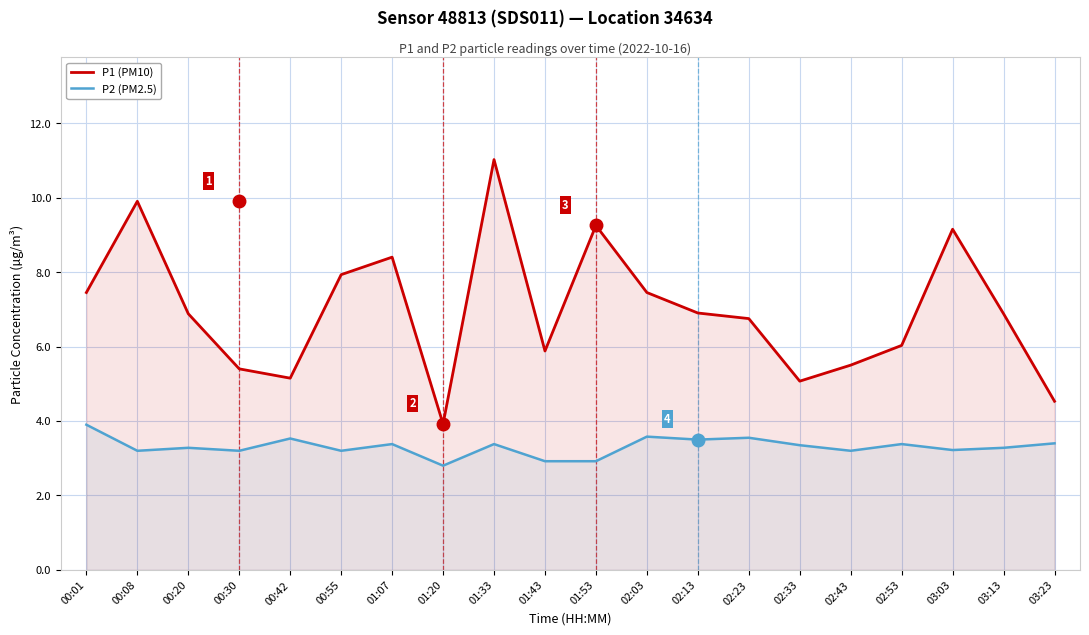

True or false: P2 (PM2.5) and P1 (PM10) cross at least once.

False